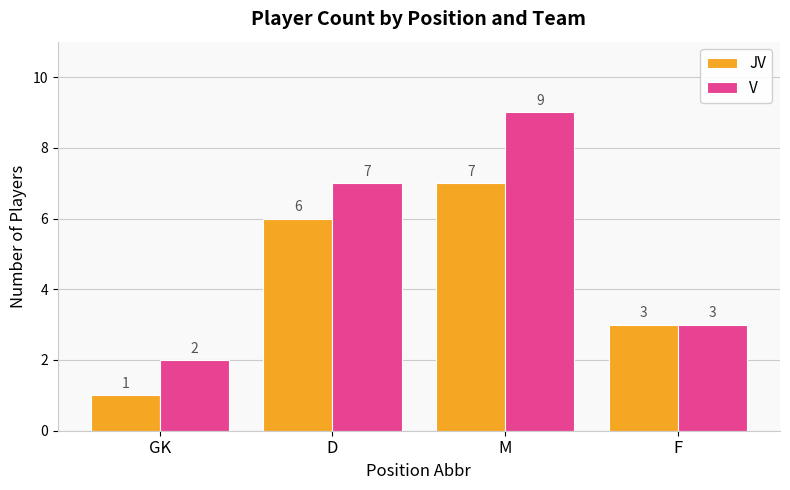

At how many categories does at least one series exceed 5?

2